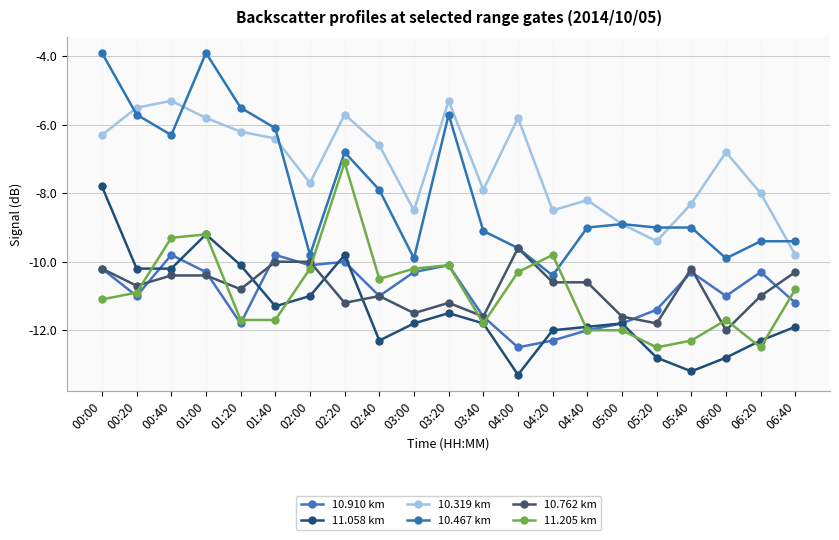

Rank the series at 04:20 from highest to lowest value.

10.319 km, 11.205 km, 10.467 km, 10.762 km, 11.058 km, 10.910 km